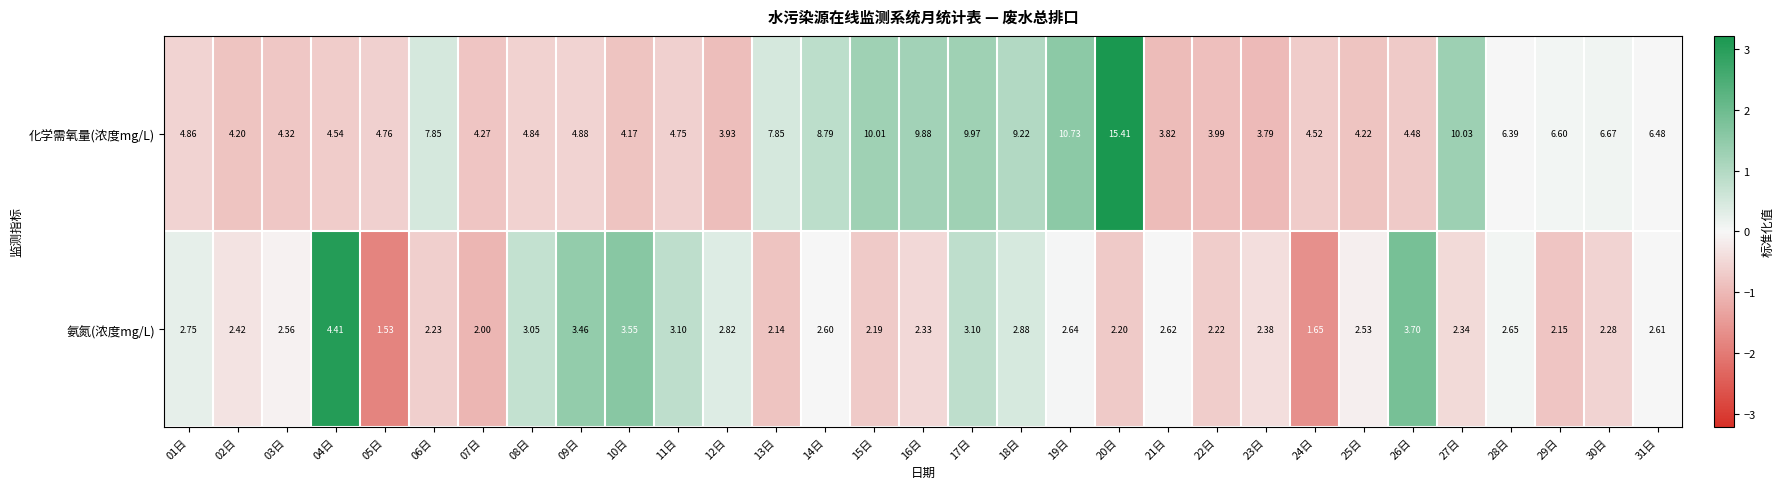

Which series has the widest spread of values?

化学需氧量(浓度mg/L)